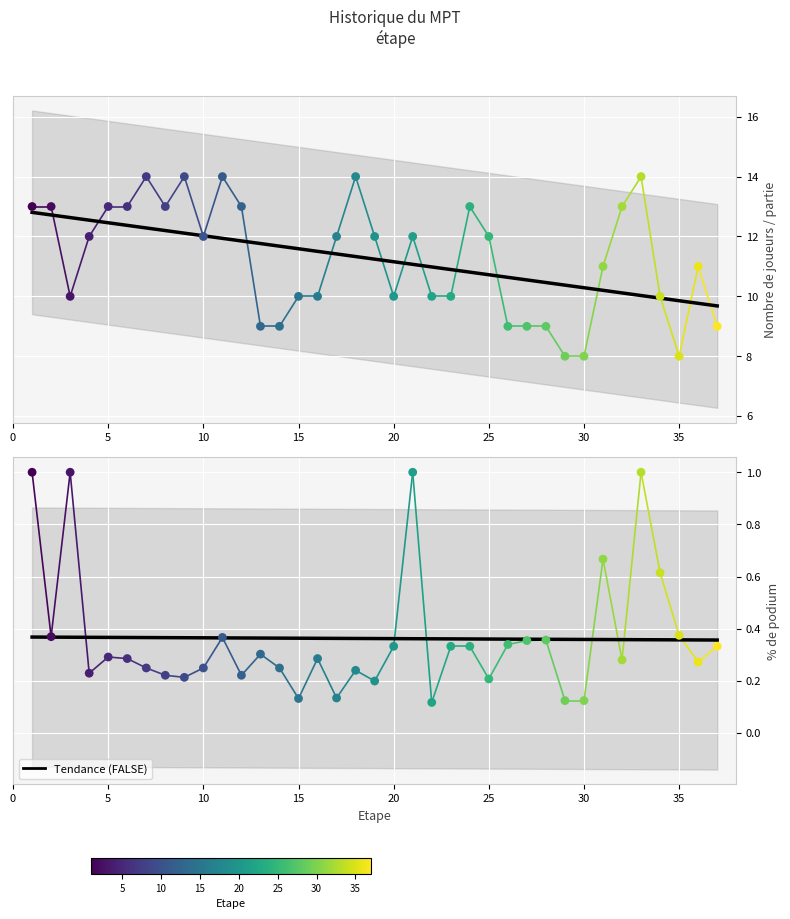

Which series reaches the maximum Y coordinate?

Nombre de joueurs